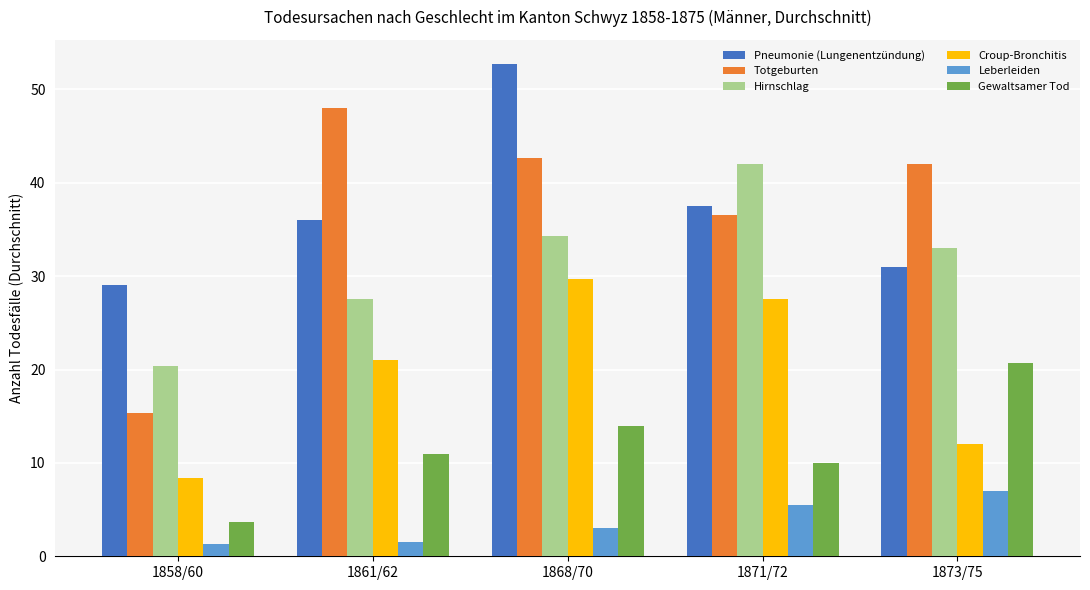

What is the label of the 1st bar from the left?

1858/60